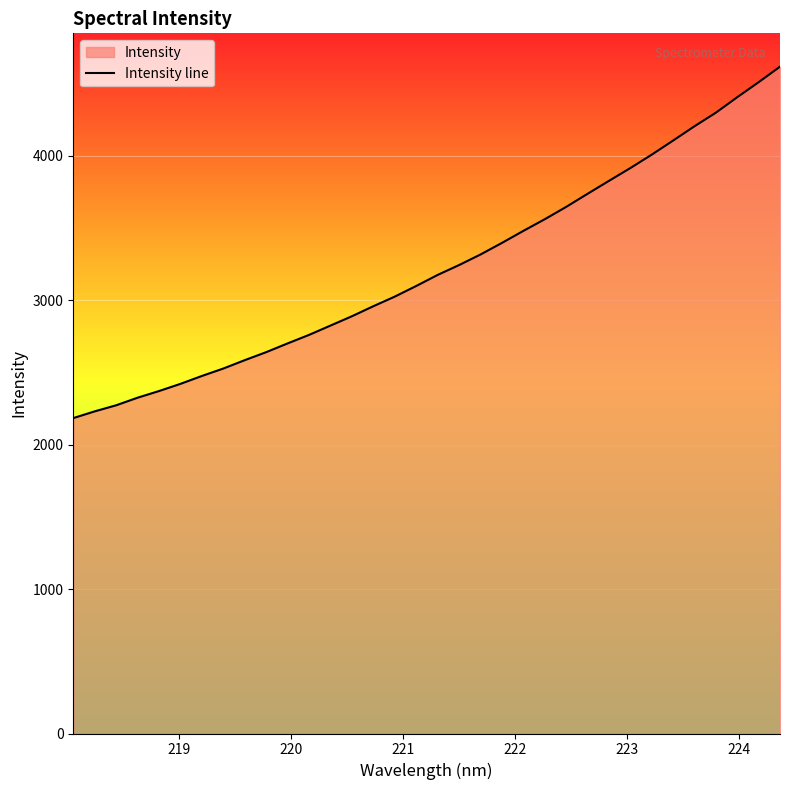

What is the difference between the maximum and minimum values?

2432.4